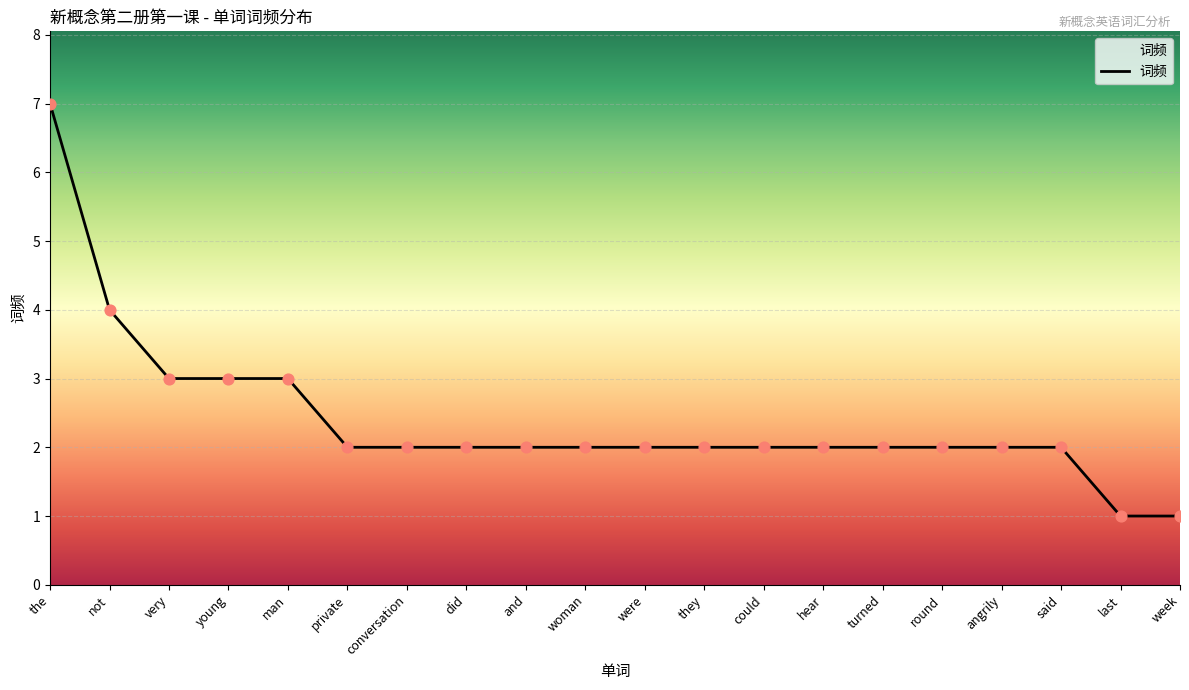

Between last and young, which is larger?

young